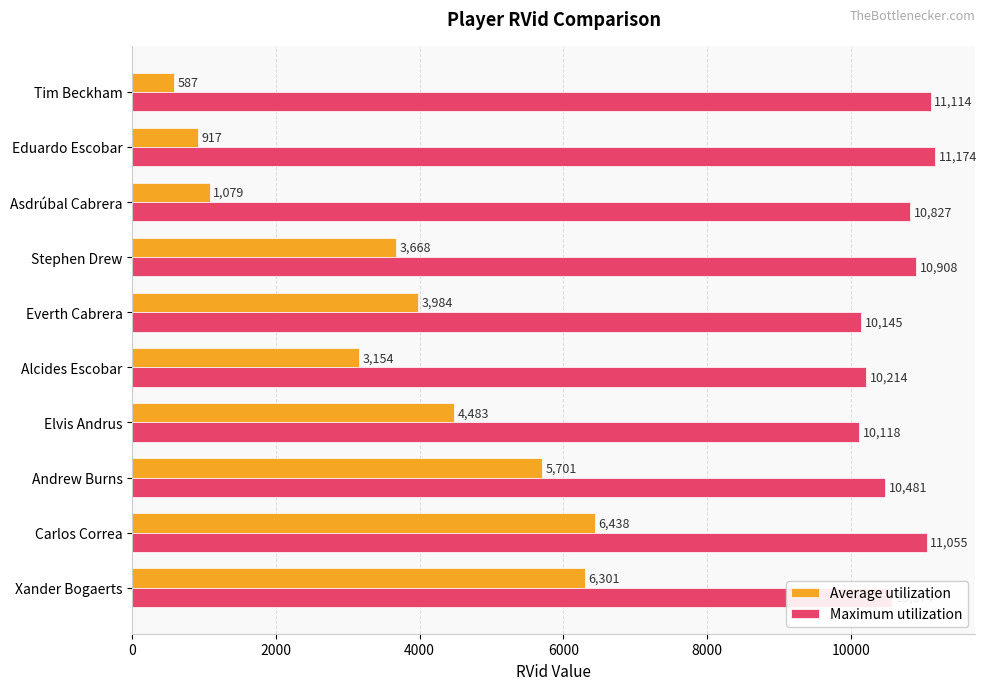

List the labels in order of Average utilization value, smallest first.

Tim Beckham, Eduardo Escobar, Asdrúbal Cabrera, Alcides Escobar, Stephen Drew, Everth Cabrera, Elvis Andrus, Andrew Burns, Xander Bogaerts, Carlos Correa